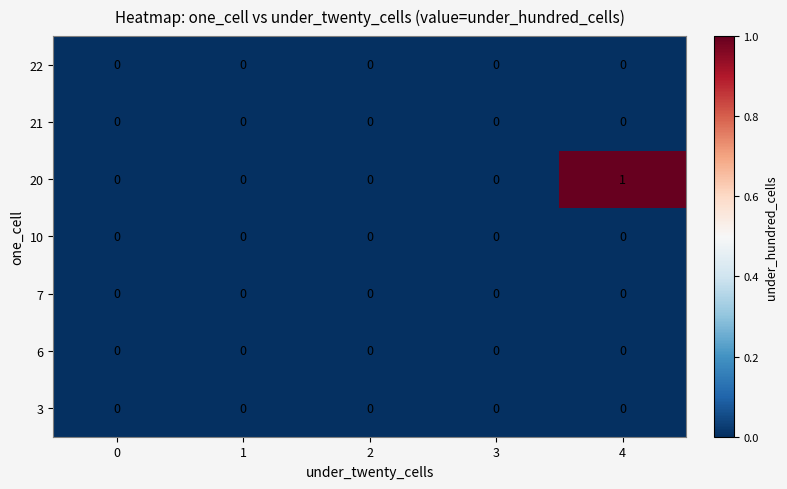

Count the 20 values in the range 0 to 1.

5